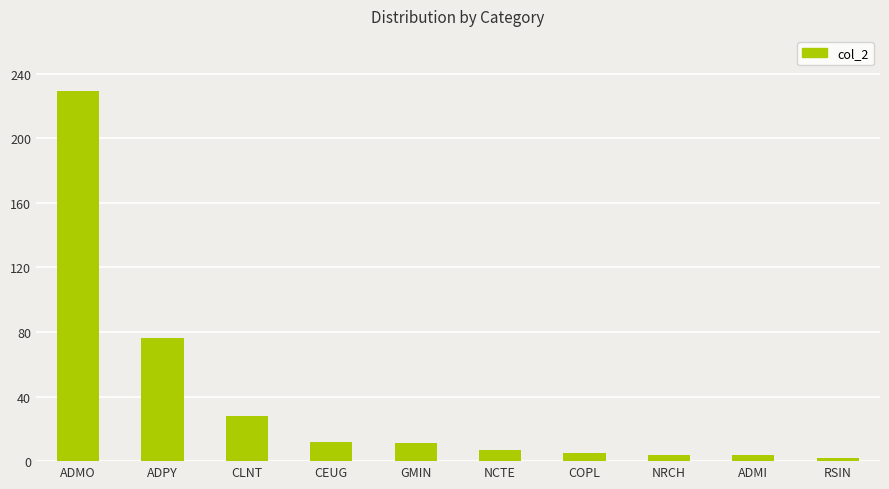

What is the sum of the values at CLNT and COPL?

33